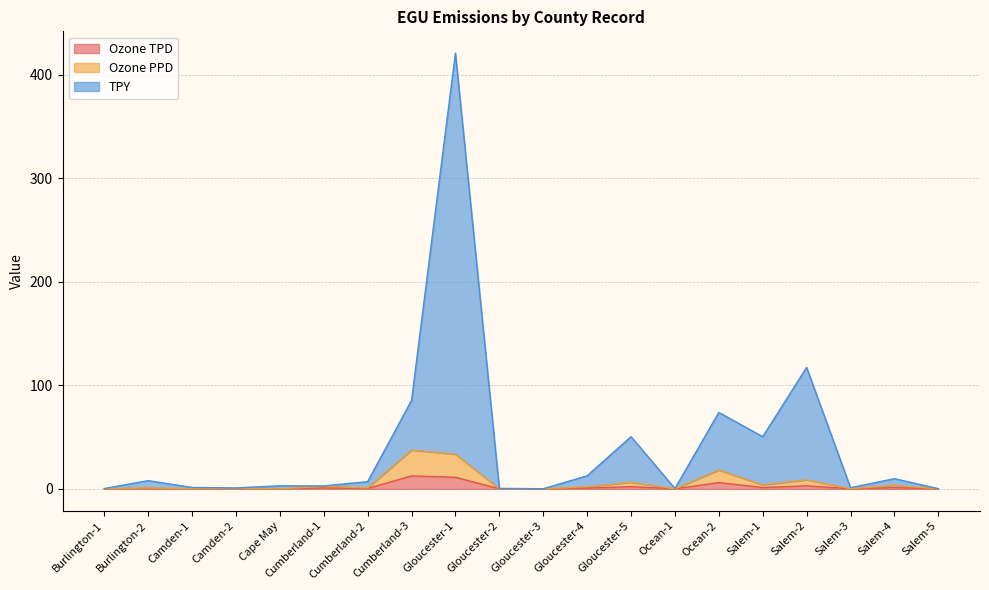

Is the value of Ozone PPD at Salem-1 greater than the value of Ozone TPD at Burlington-1?

Yes